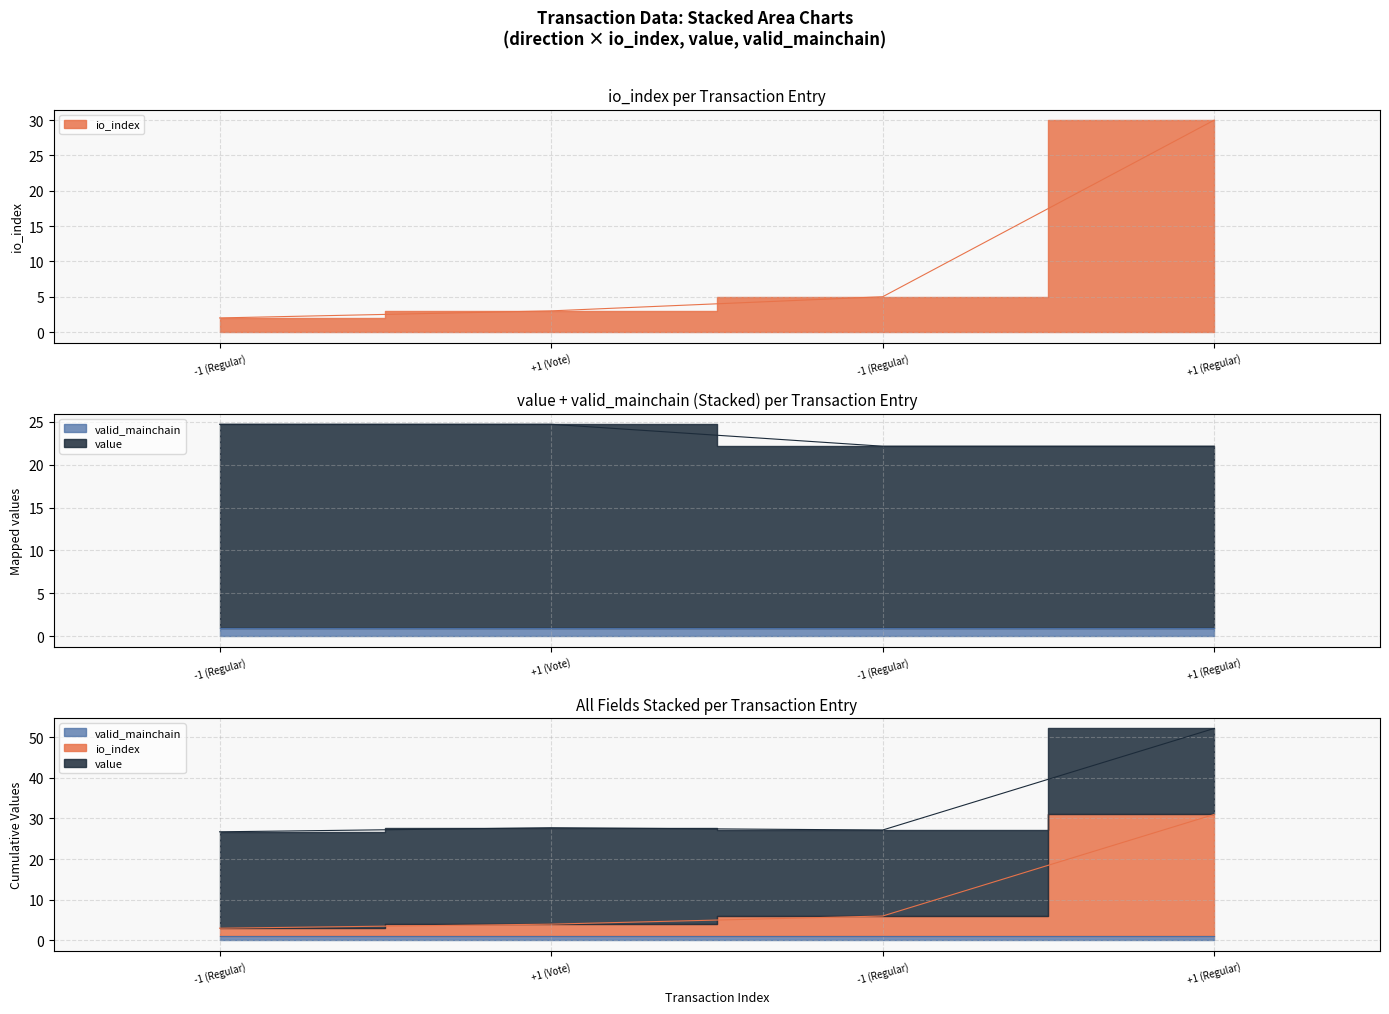

What is the smallest value displayed?

2.0